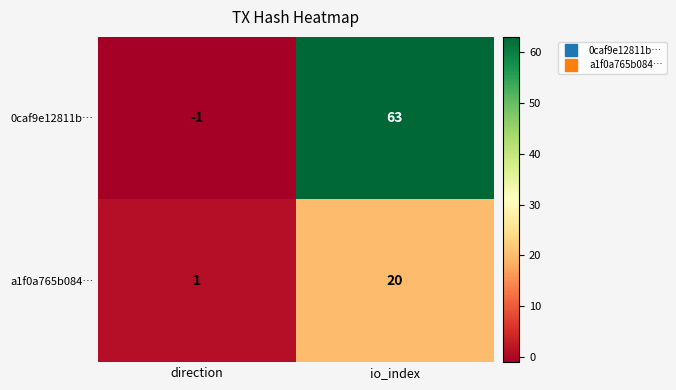

At which category is the sum across all series the highest?

io_index